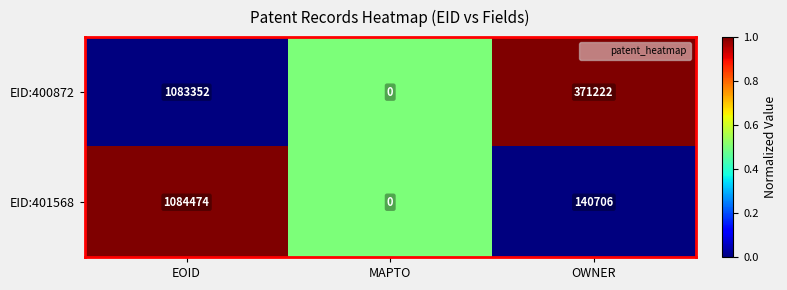

Reading right to left, list all the values displayed in this chart.

EID:400872: 371222	0	1083352
EID:401568: 140706	0	1084474